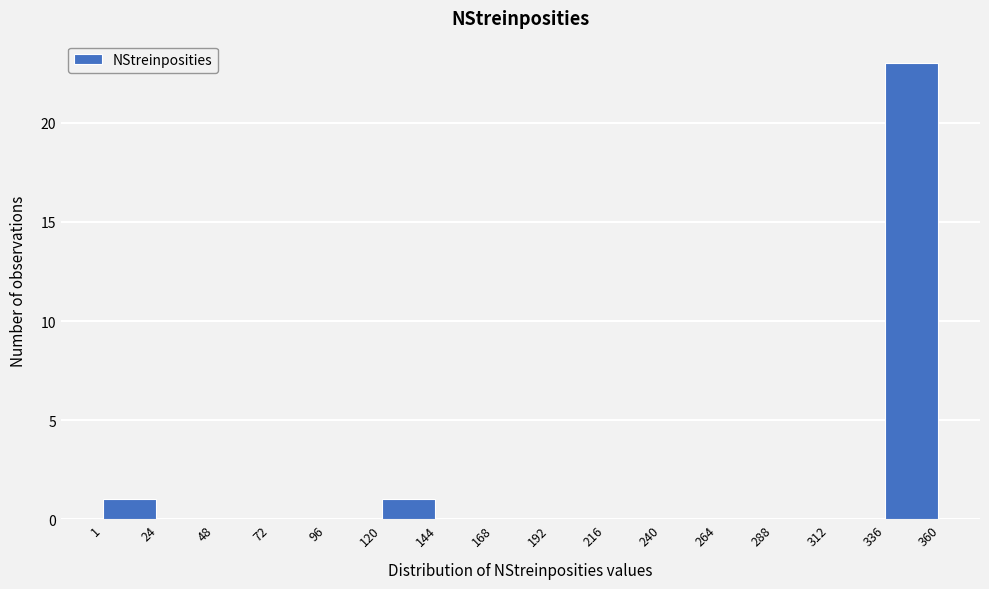

Reading left to right, transcribe this chart: for each bar, give the range it covers on the x-axis and its height. The values are not printed on the chart, so give them approximately, as read against the axis.

1 to 24: 1
24 to 48: 0
48 to 72: 0
72 to 96: 0
96 to 120: 0
120 to 144: 1
144 to 168: 0
168 to 192: 0
192 to 216: 0
216 to 240: 0
240 to 264: 0
264 to 288: 0
288 to 312: 0
312 to 336: 0
336 to 360: 23